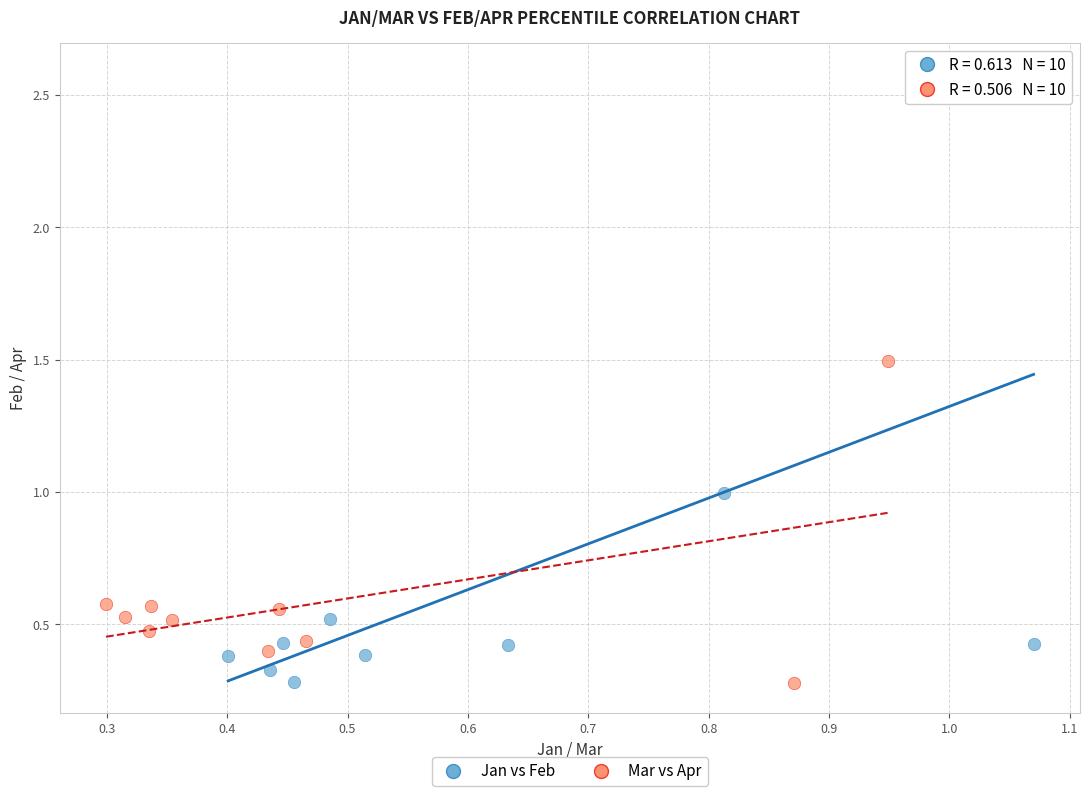

Which series has the widest spread of Y values?

Jan vs Feb